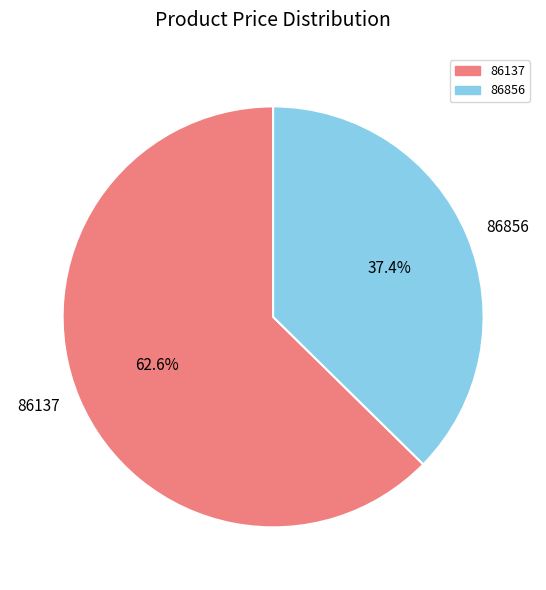

How many segments does this pie chart have?

2